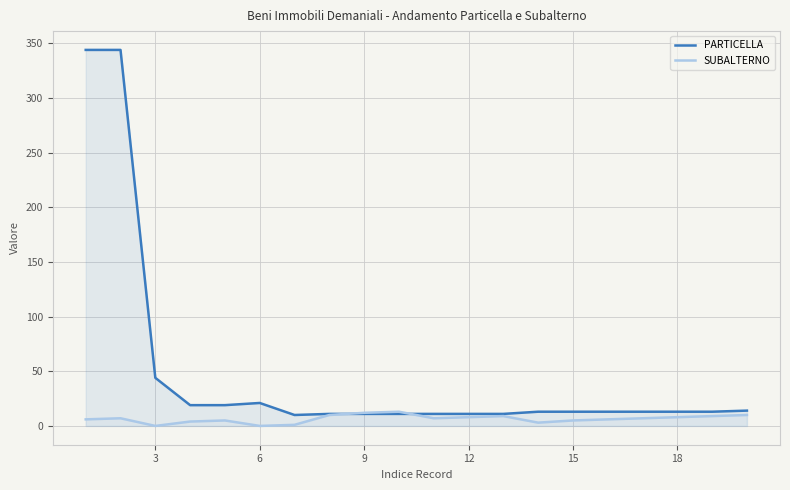

The value of SUBALTERNO at 18 is 6. True or false?

False